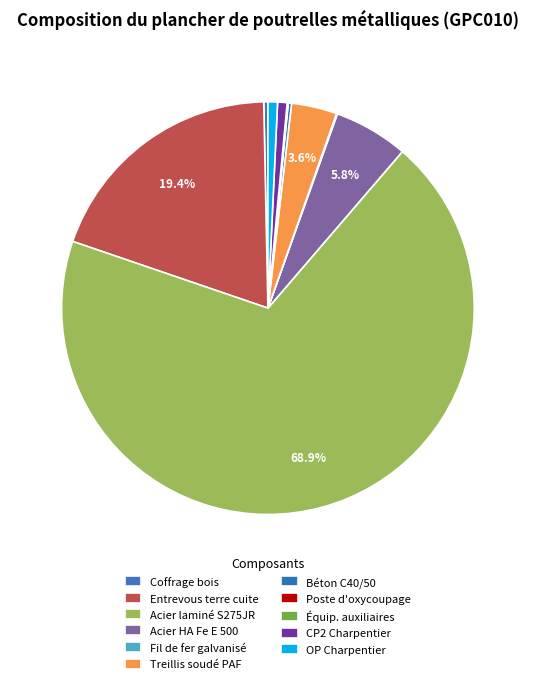

Rank the categories by value from lowest to highest.

Poste d oxycoupage, Équipement et éléments auxiliaires, Fil de fer galvanisé, Béton C40/50, Système de coffrage partiel en bois, Compagnon III CP2 charpentier, Ouvrier OP charpentier, Treillis soudé PAF C 200x200 mm, Barres en acier haute adhérence, Entrevous en terre cuite, Acier laminé NF EN 10025 S275JR